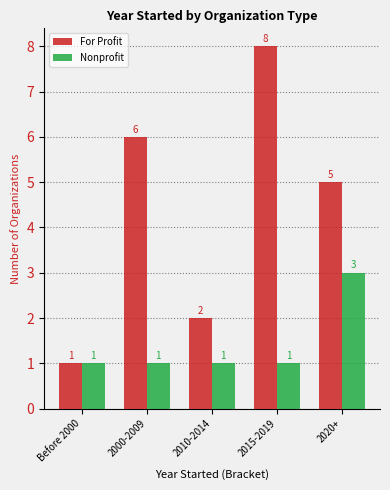

Is the value of For Profit at 2015-2019 greater than the value of Nonprofit at 2010-2014?

Yes